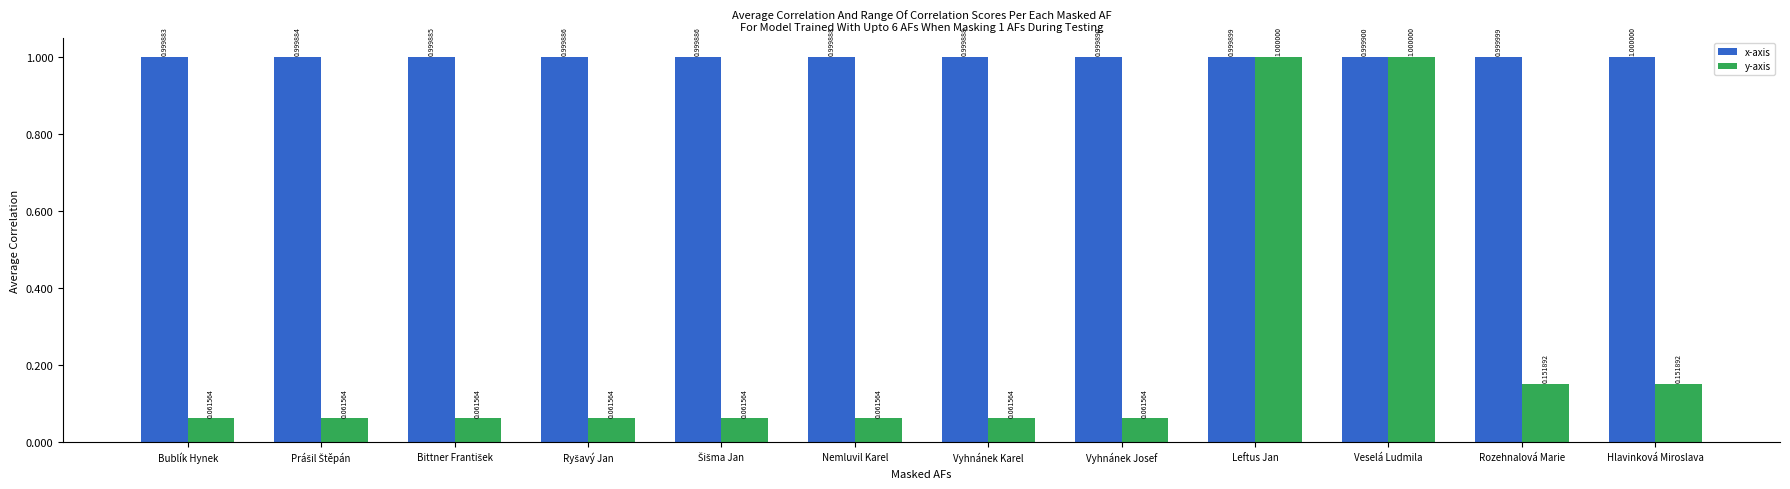

What are all the series names shown in the legend?

x-axis, y-axis